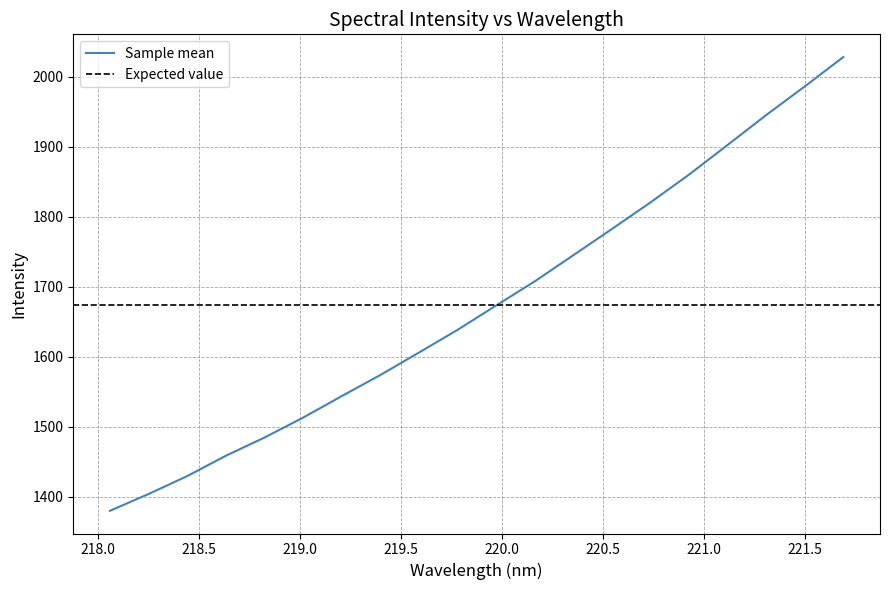

What is the difference between the values at 221.6902 and 219.3979?

454.6